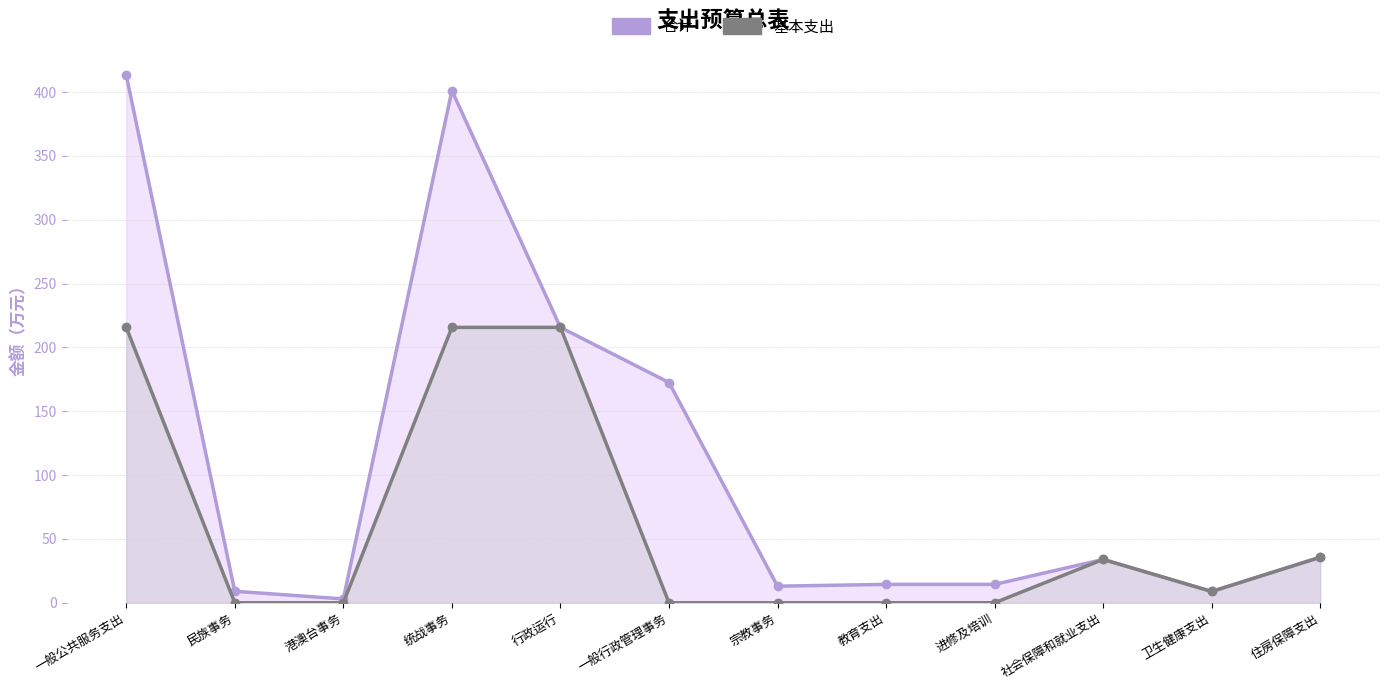

True or false: 合计 and 基本支出 cross at least once.

False